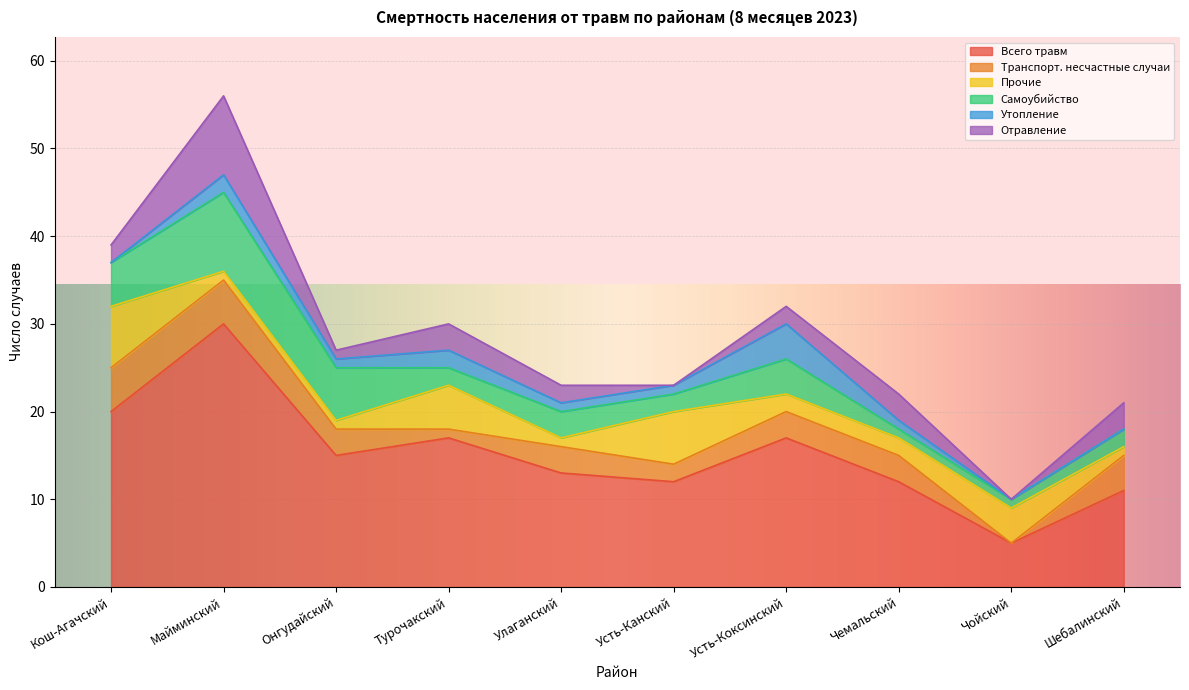

True or false: Утопление and Самоубийство cross at least once.

False